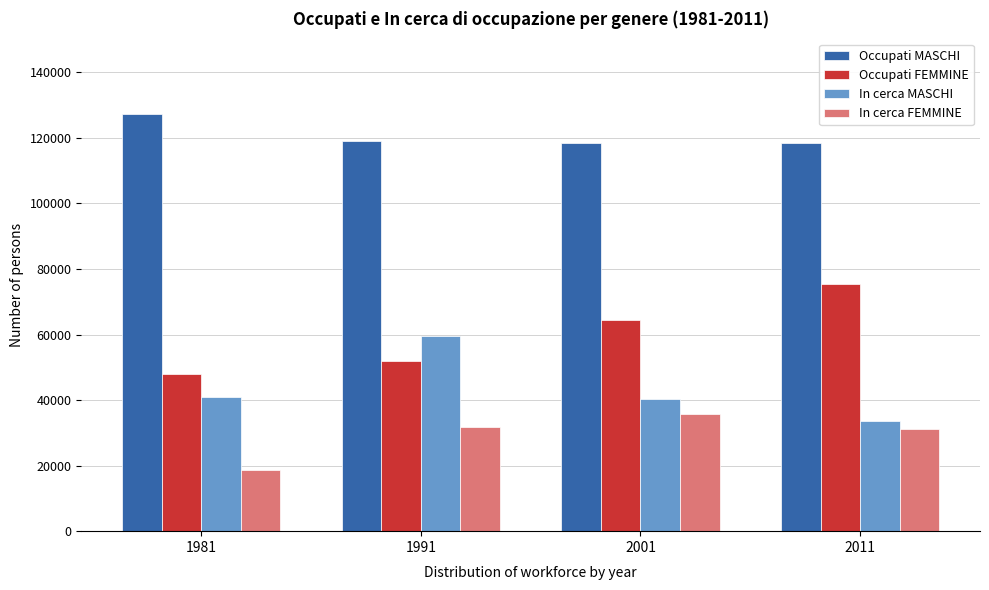

What is the maximum value shown in the chart?

127411